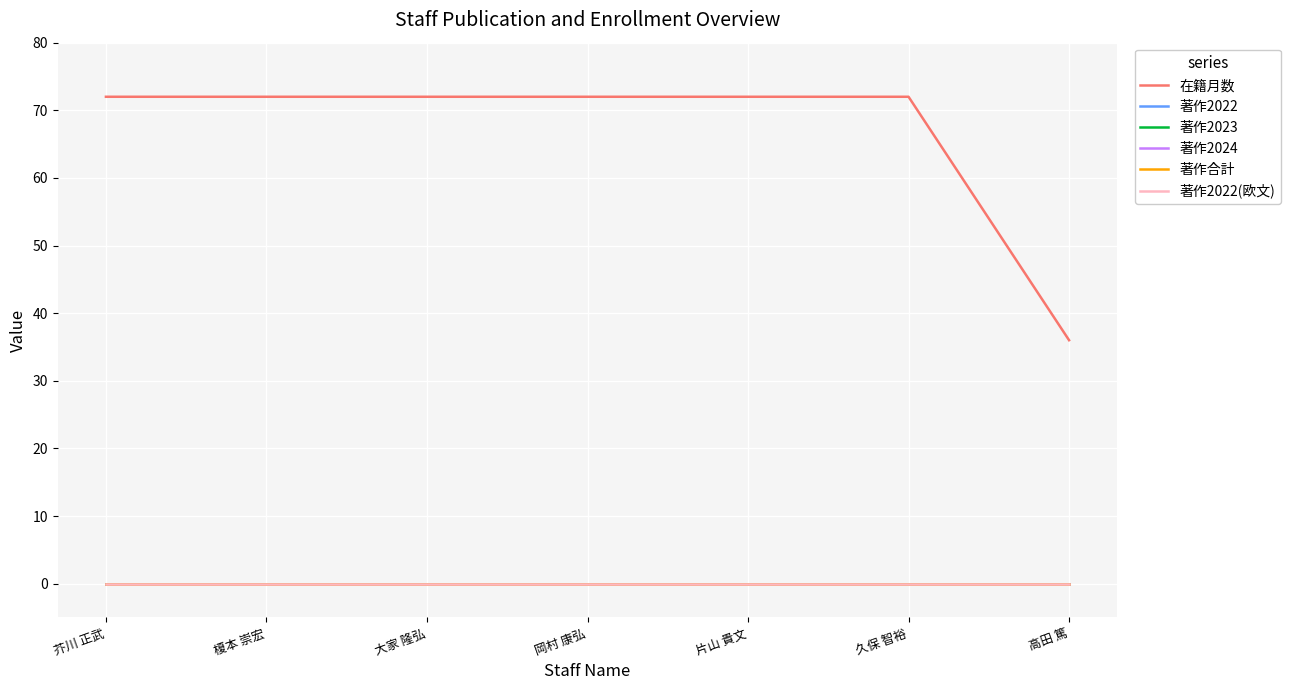

The value of 在籍月数 at 榎本 崇宏 is 72. True or false?

True